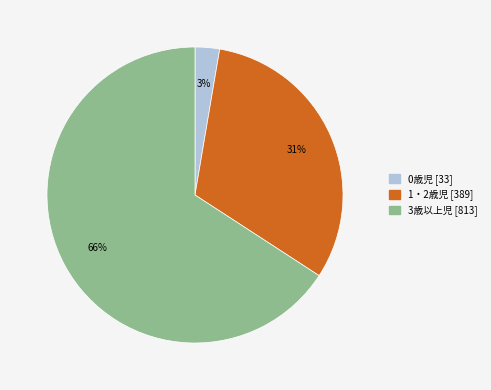

How many slices are in this pie chart?

3